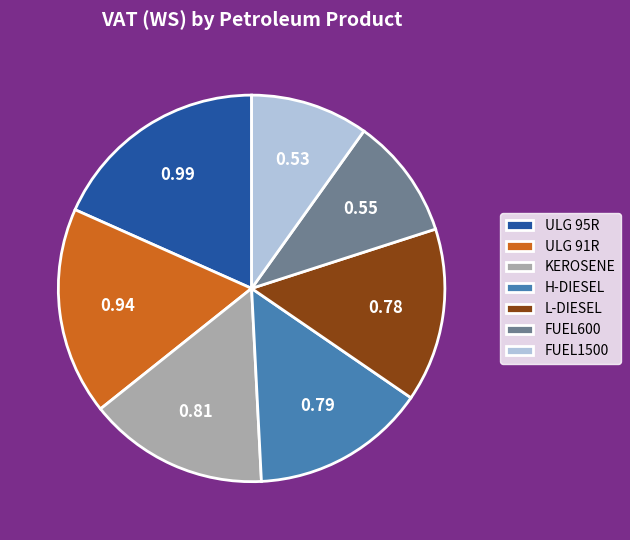

The L-DIESEL slice represents 20% of the pie. True or false?

False